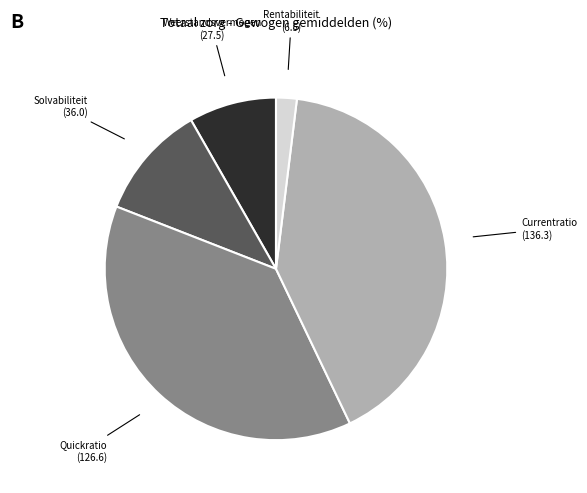

Do Weerstandsvermogen and Rentabiliteit together represent more than half of the pie?

No